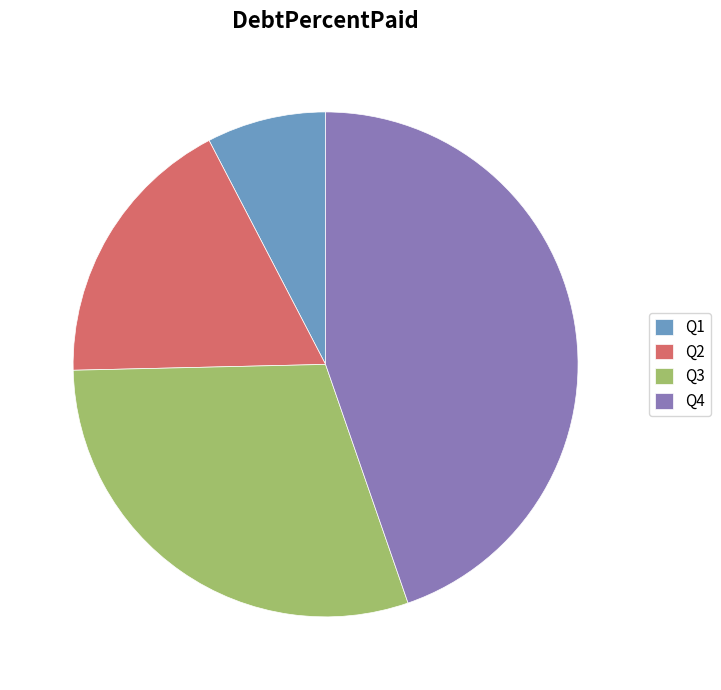

Is the sum of Q3 and Q2 greater than half?

No